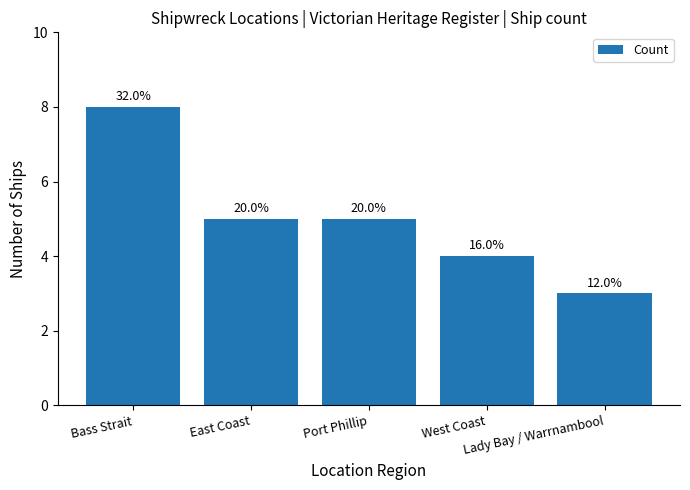

How many bars are there in total?

5